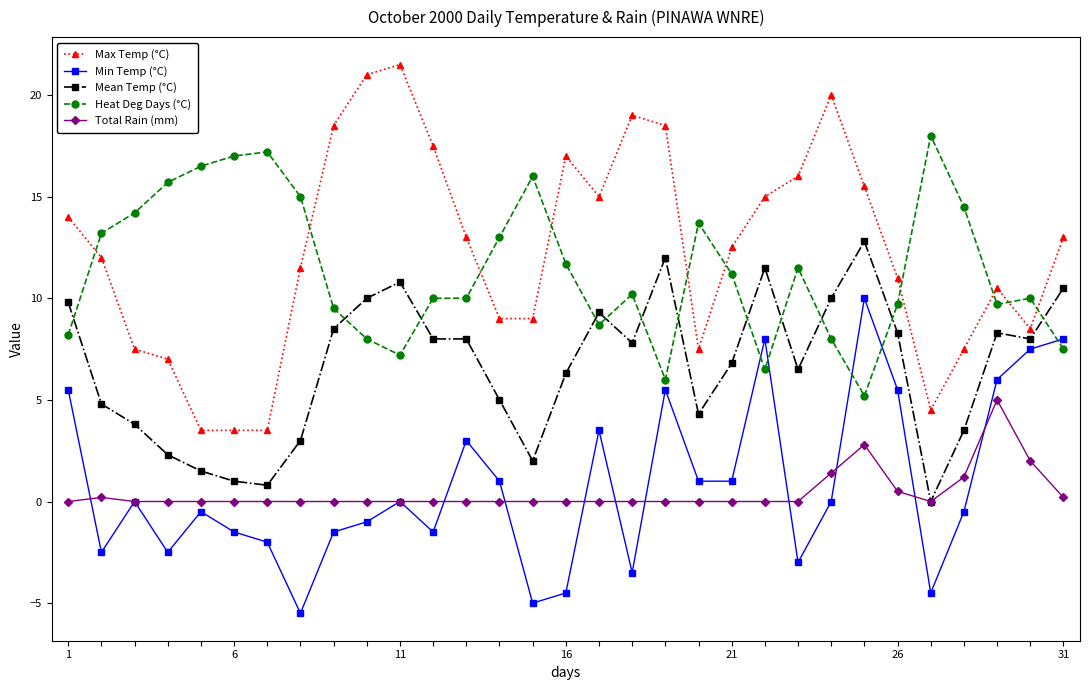

What is the value of the Total Rain (mm) point at the 30th from the left?

2.0